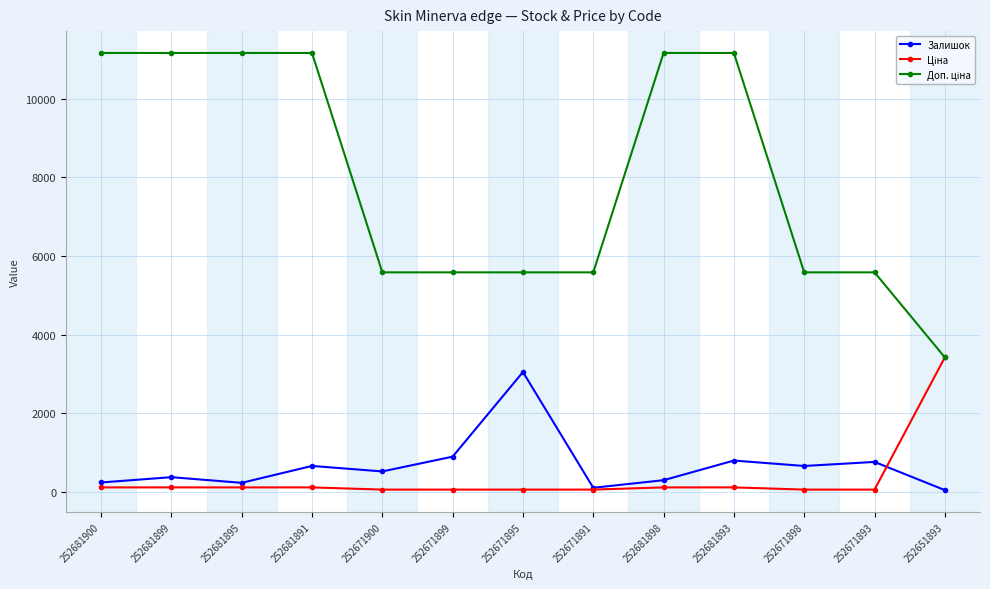

Is it true that Залишок equals 3048.0 at 252671895?

True